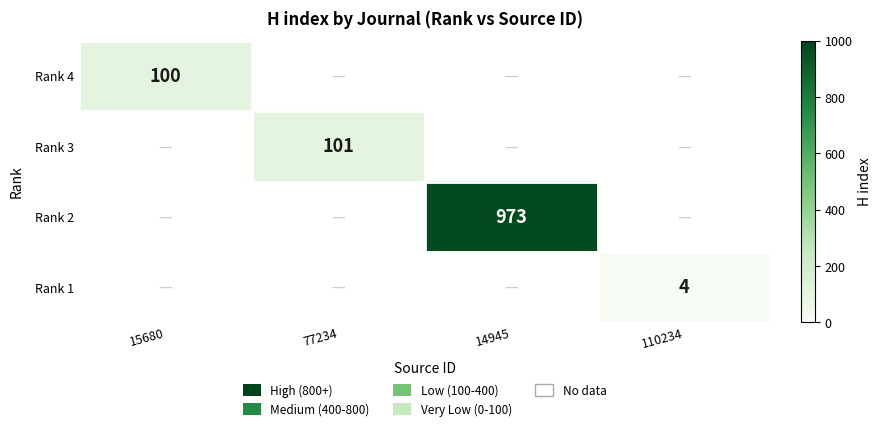

The value of Rank 2 at 14945 is 973. True or false?

True